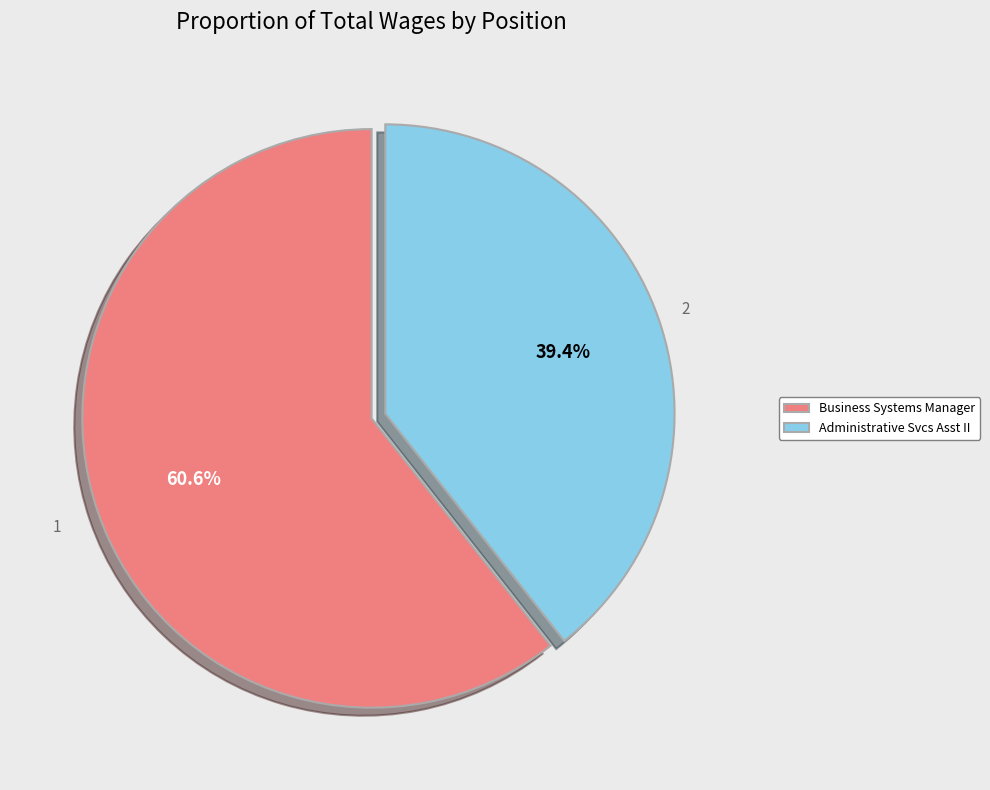

Which has a higher value, Administrative Svcs Asst II or Business Systems Manager?

Business Systems Manager